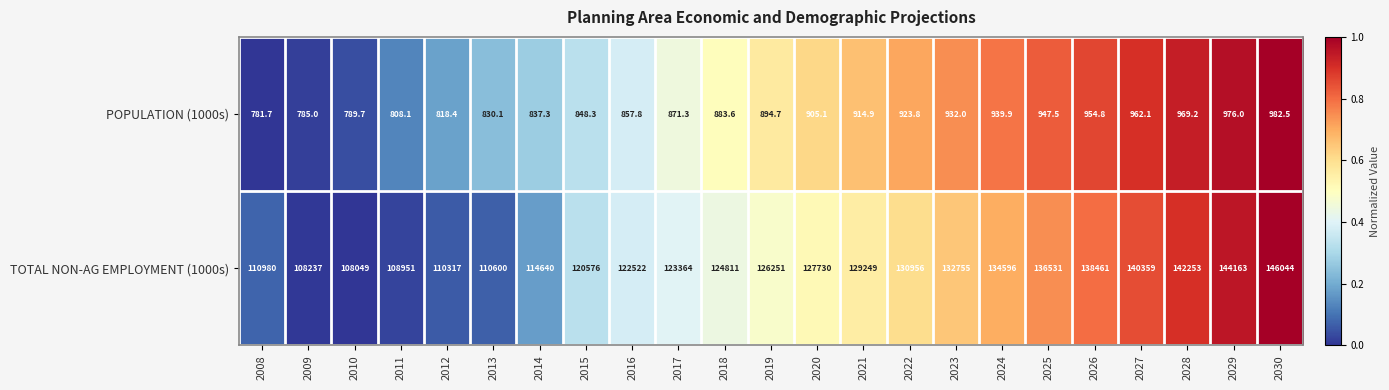

Is it true that TOTAL NON-AG EMPLOYMENT (1000s) equals 75659.3 at 2013?

False